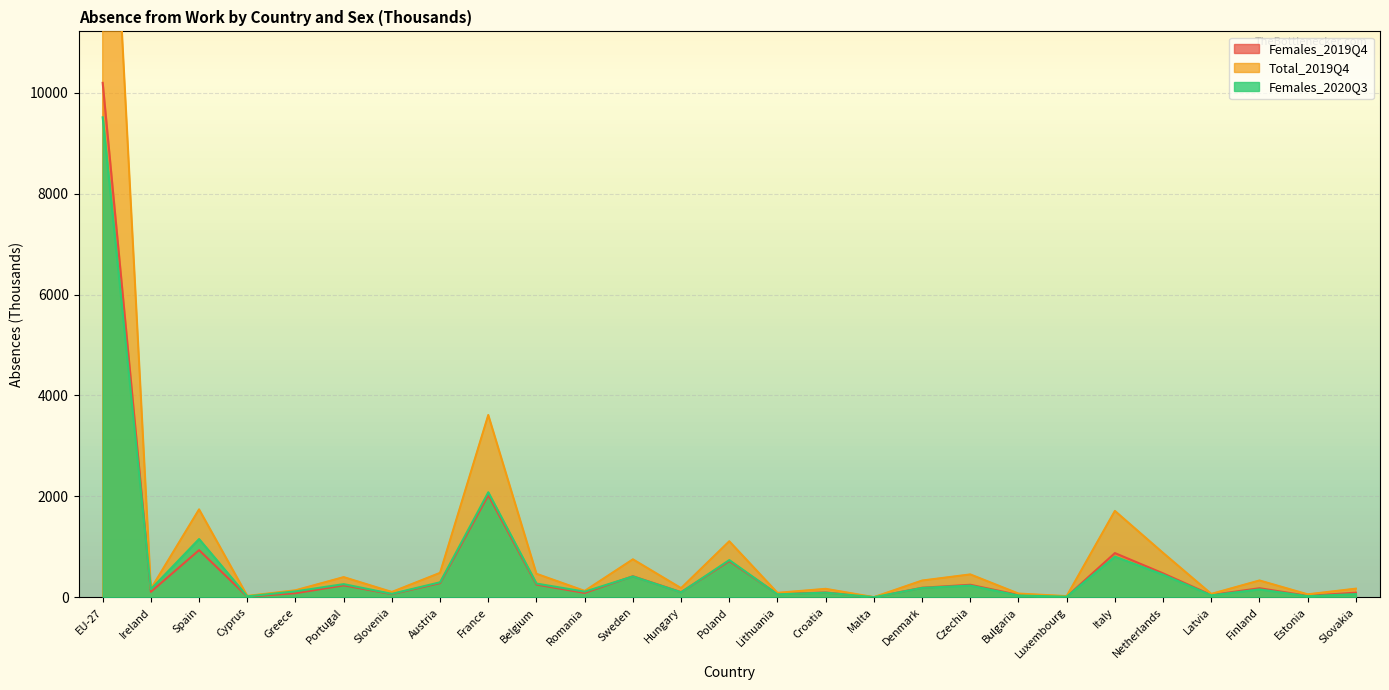

How many lines are shown in the chart?

3